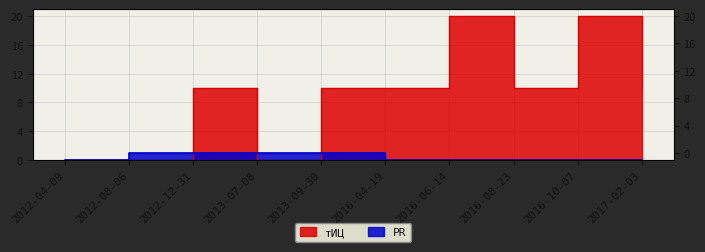

Rank the categories by тИЦ value from lowest to highest.

2012-04-09, 2012-08-06, 2013-07-08, 2012-12-31, 2013-09-30, 2016-04-19, 2016-08-23, 2017-02-03, 2016-06-14, 2016-10-07